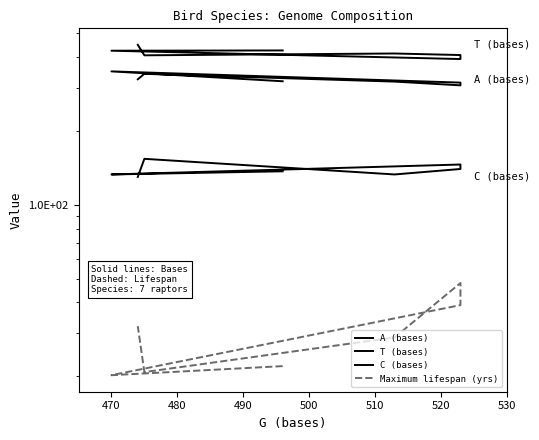

Does the chart have visible grid lines?

No